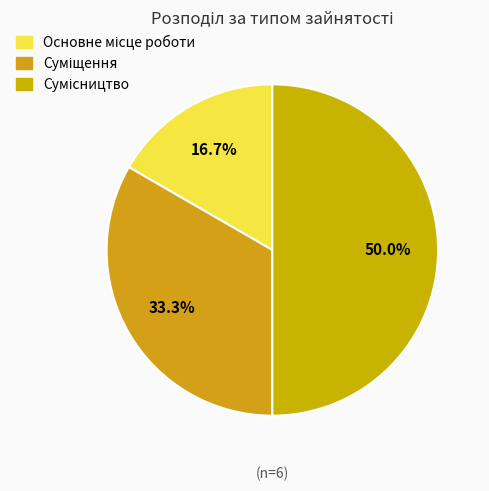

How many slices are in this pie chart?

3